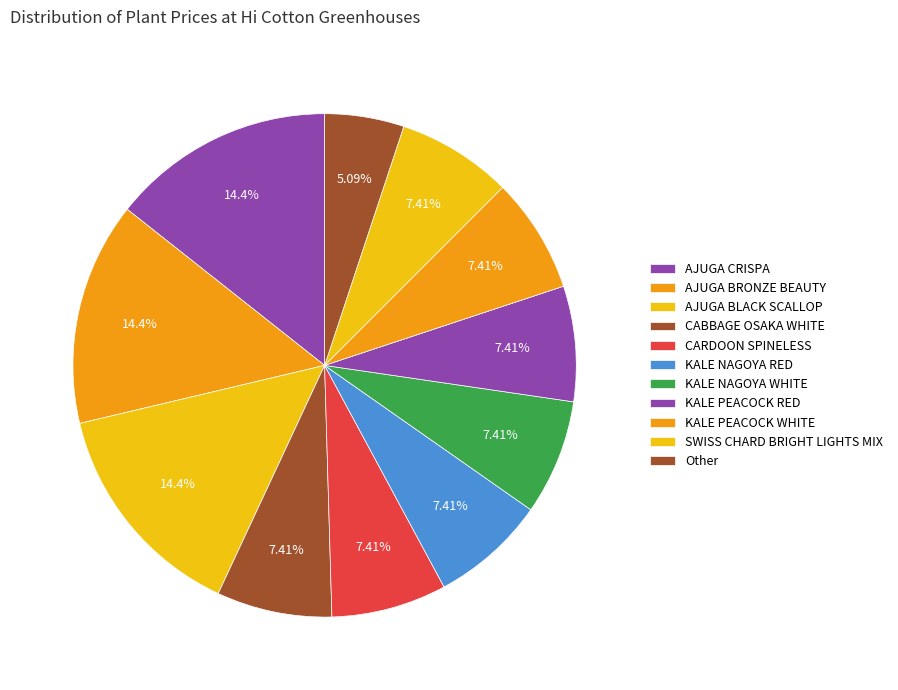

How many segments does this pie chart have?

11